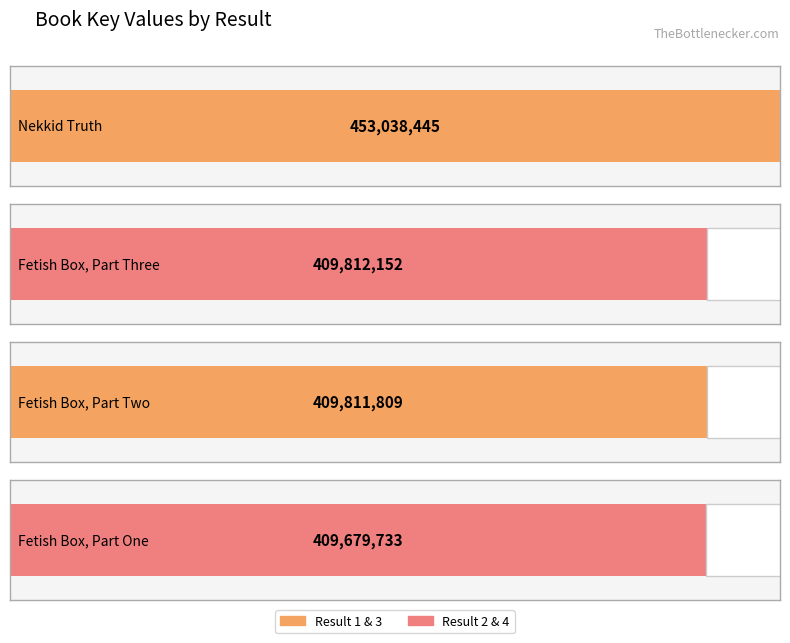

How many data points are less than 409812152?

2